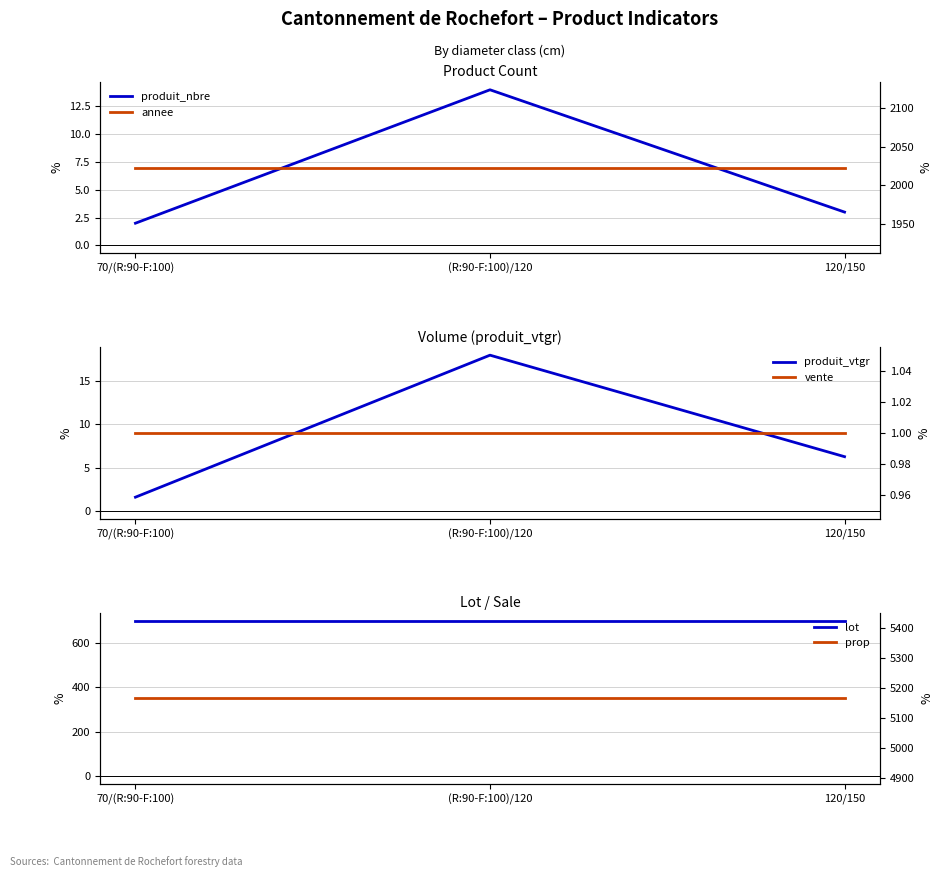

The lot series shows 912.4 at (R:90-F:100)/120. True or false?

False